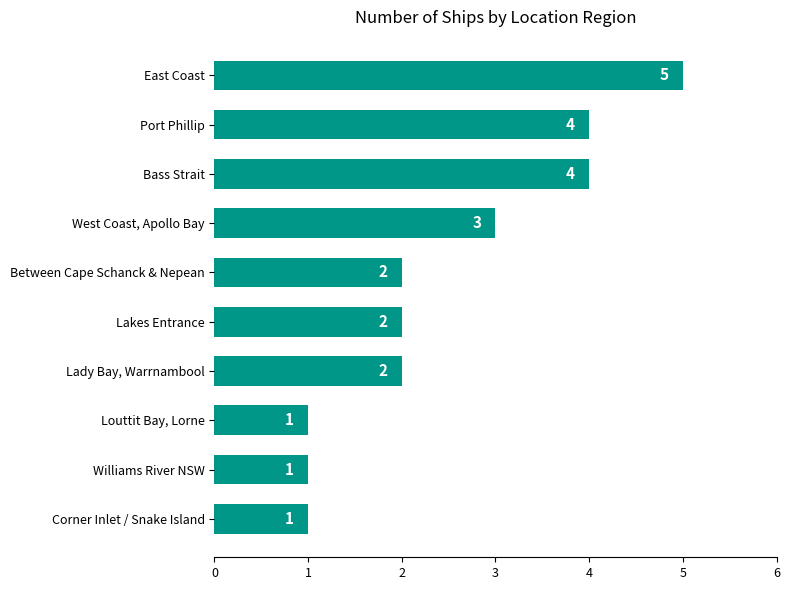

Reading bottom to top, extract all data points from this chart.

Corner Inlet / Snake Island=1	Williams River NSW=1	Louttit Bay, Lorne=1	Lady Bay, Warrnambool=2	Lakes Entrance=2	Between Cape Schanck & Nepean=2	West Coast, Apollo Bay=3	Bass Strait=4	Port Phillip=4	East Coast=5